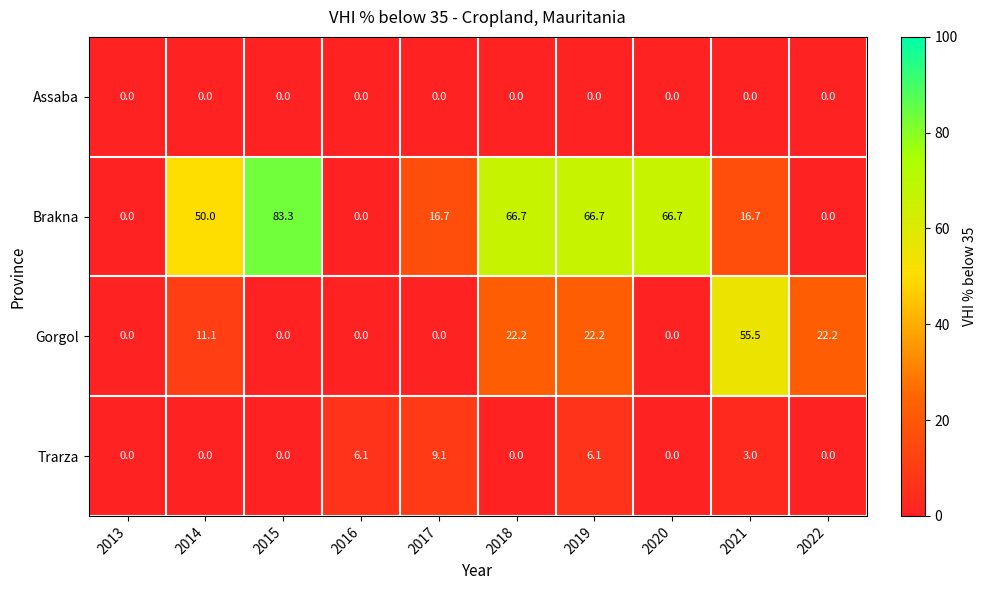

At which label is Trarza closest to 4?

2021